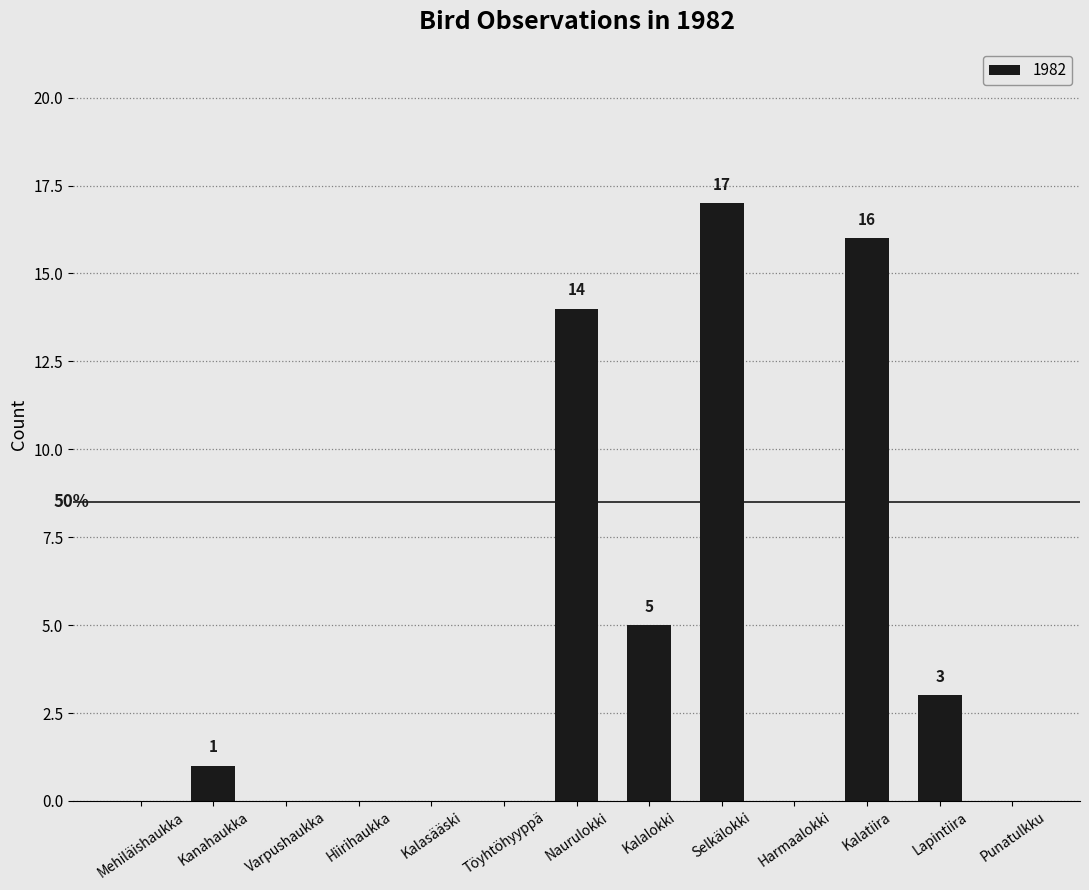

What is the greatest value displayed?

17